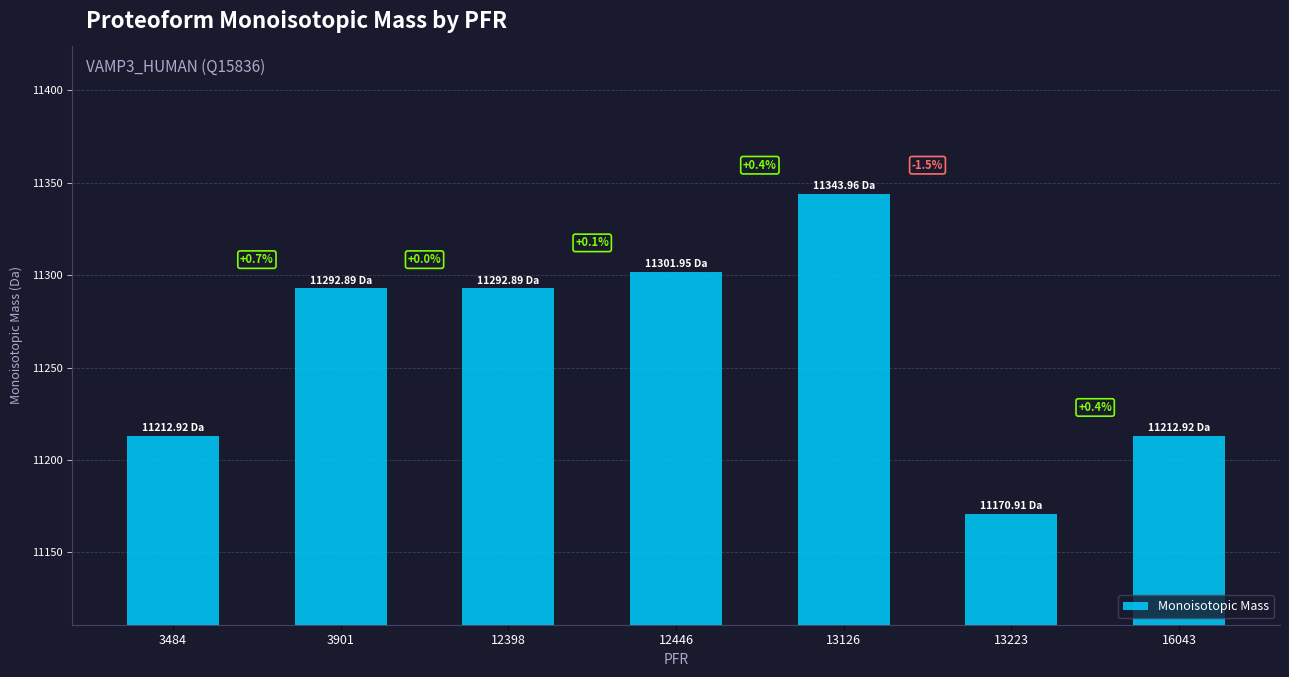

Reading right to left, list all the values displayed in this chart.

11212.9	11170.9	11344.0	11302.0	11292.9	11292.9	11212.9